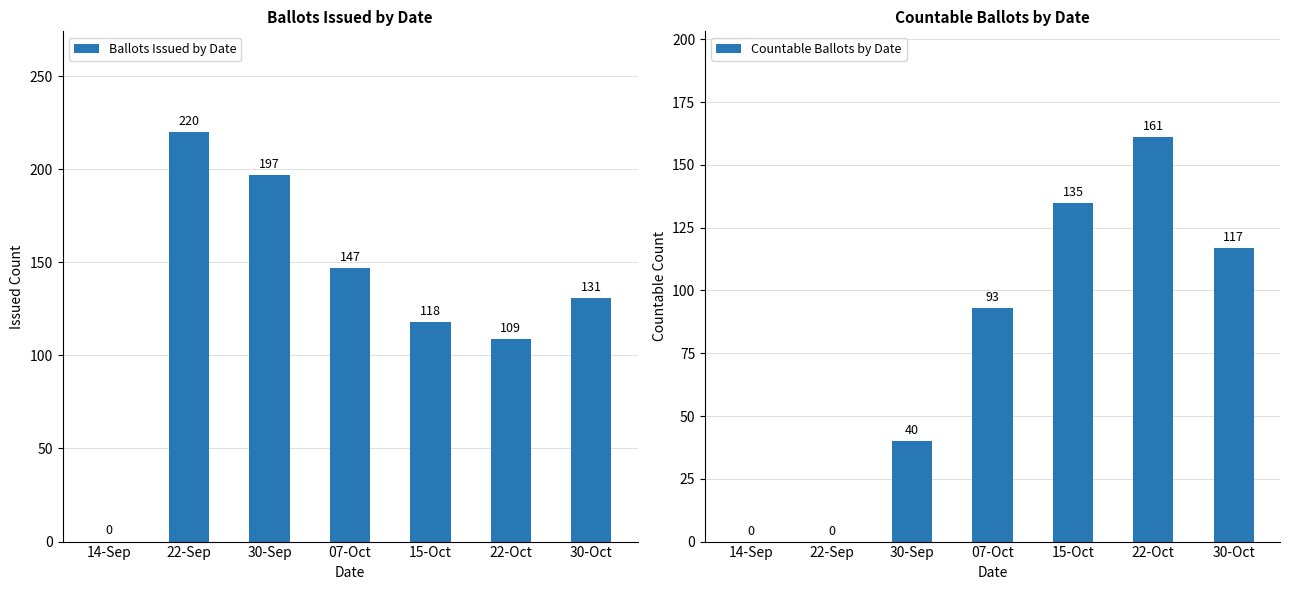

The Countable Ballots by Date series shows 68 at 30-Sep. True or false?

False